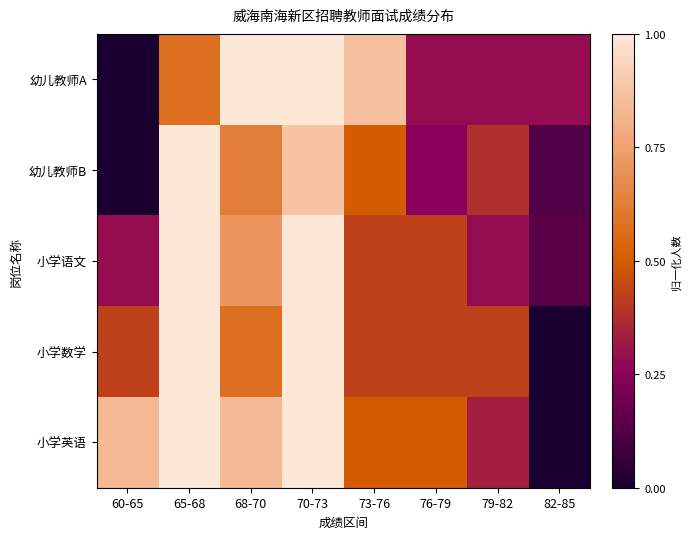

What is the difference between the highest and lowest values at 73-76?

0.4